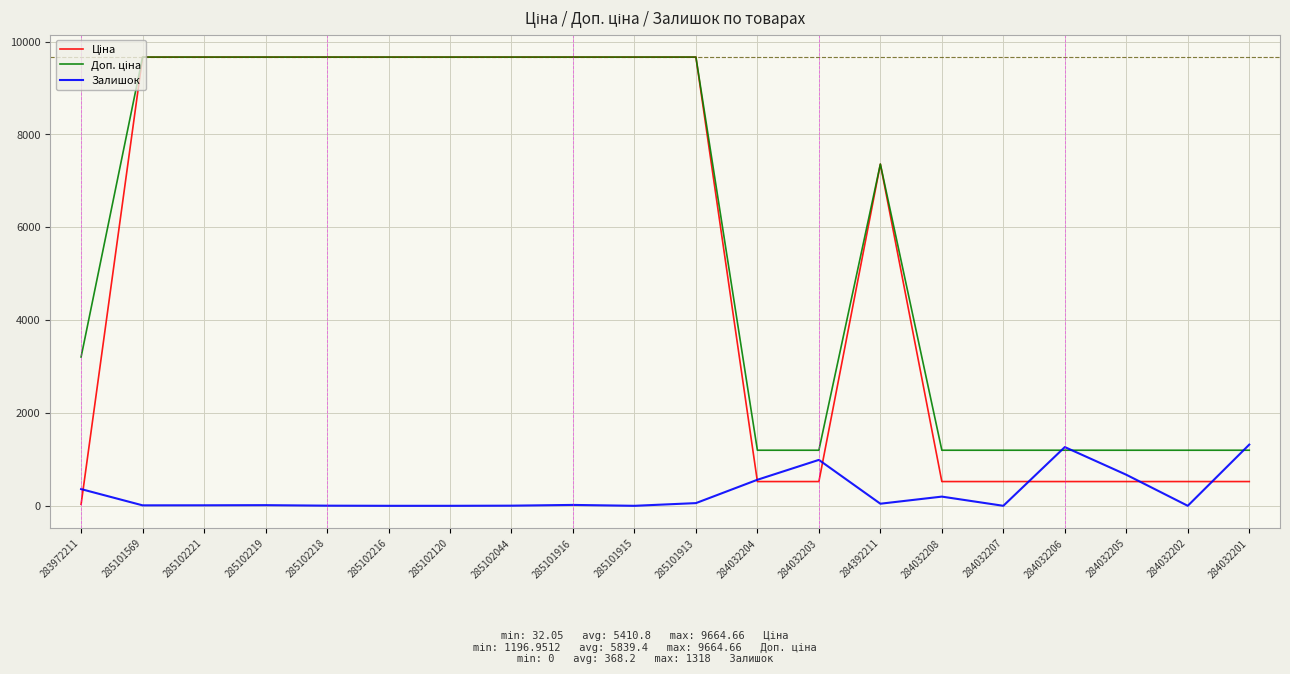

What is the spread (max minus min) of values at 285102216?

9664.7